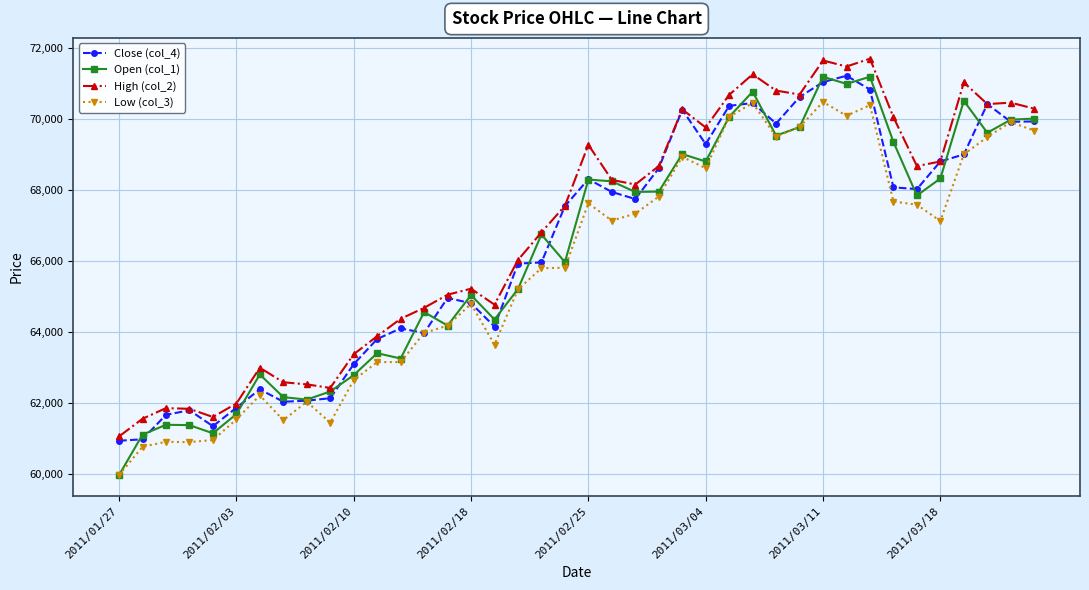

What is the value of the Low (col_3) point at the 31st from the left?

70490